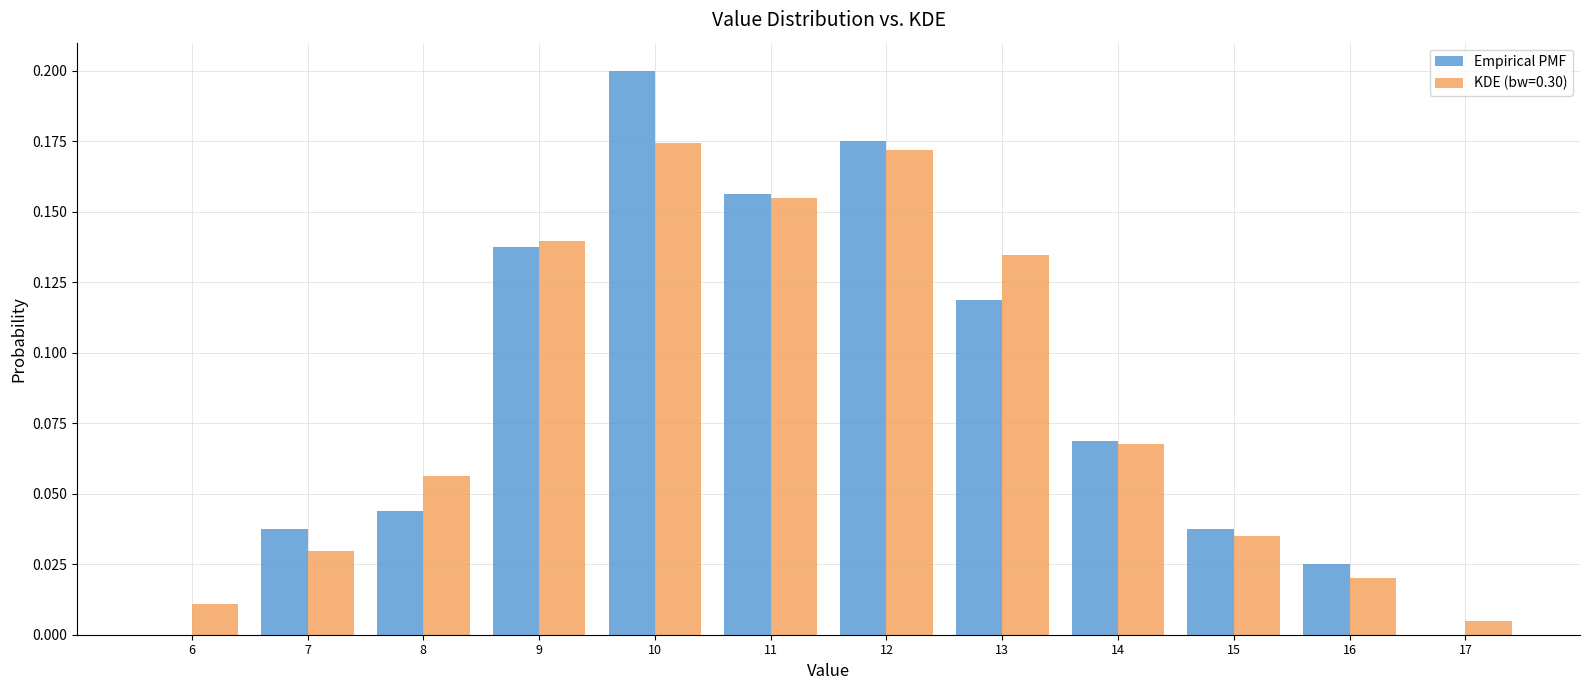

Reading left to right, list every range on the x-axis with the height of the bar of each series over it. The values are not printed on the chart, so give them approximately, as read against the axis.

5.5 to 6.5: Empirical PMF=0	KDE (bw=0.30)=0.010
6.5 to 7.5: Empirical PMF=0.040	KDE (bw=0.30)=0.030
7.5 to 8.5: Empirical PMF=0.045	KDE (bw=0.30)=0.055
8.5 to 9.5: Empirical PMF=0.140	KDE (bw=0.30)=0.140
9.5 to 10.5: Empirical PMF=0.200	KDE (bw=0.30)=0.175
10.5 to 11.5: Empirical PMF=0.155	KDE (bw=0.30)=0.155
11.5 to 12.5: Empirical PMF=0.175	KDE (bw=0.30)=0.170
12.5 to 13.5: Empirical PMF=0.120	KDE (bw=0.30)=0.135
13.5 to 14.5: Empirical PMF=0.070	KDE (bw=0.30)=0.070
14.5 to 15.5: Empirical PMF=0.040	KDE (bw=0.30)=0.035
15.5 to 16.5: Empirical PMF=0.025	KDE (bw=0.30)=0.020
16.5 to 17.5: Empirical PMF=0	KDE (bw=0.30)=under 0.005